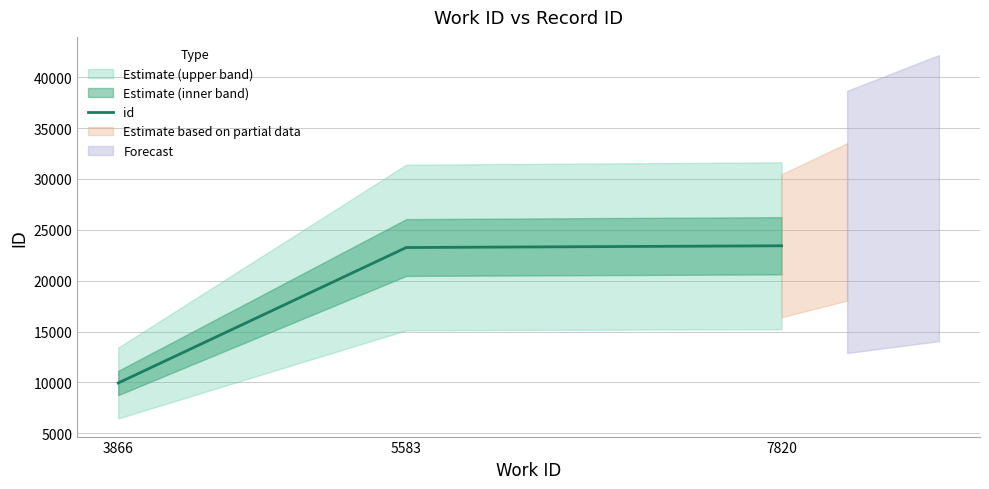

Rank the categories by value from lowest to highest.

3866, 5583, 7820